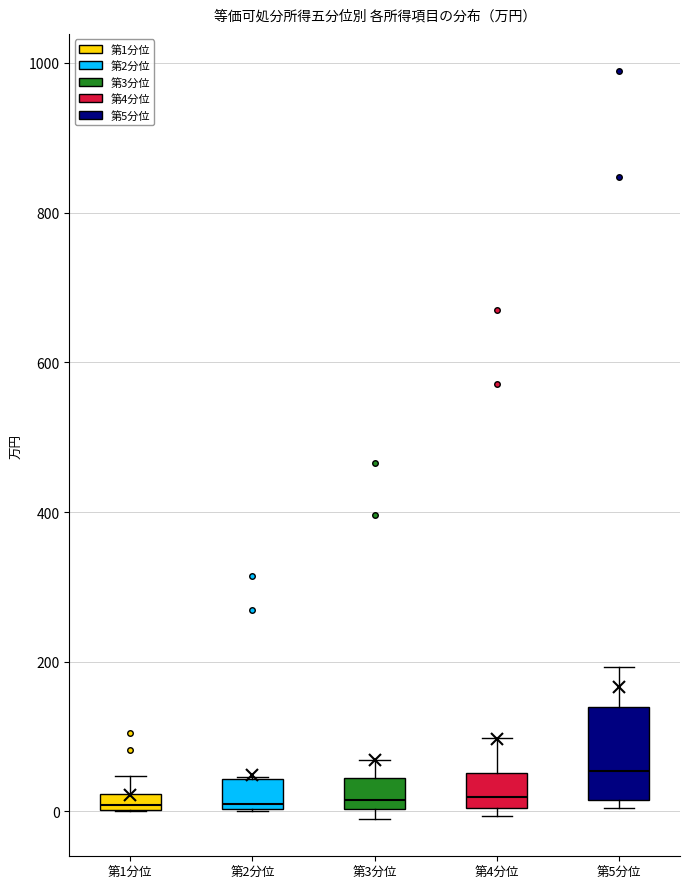

Where does the upper whisker of the box for 第5分位 end on the y-axis? The values are not printed on the chart, so give them approximately, as read against the axis.

200